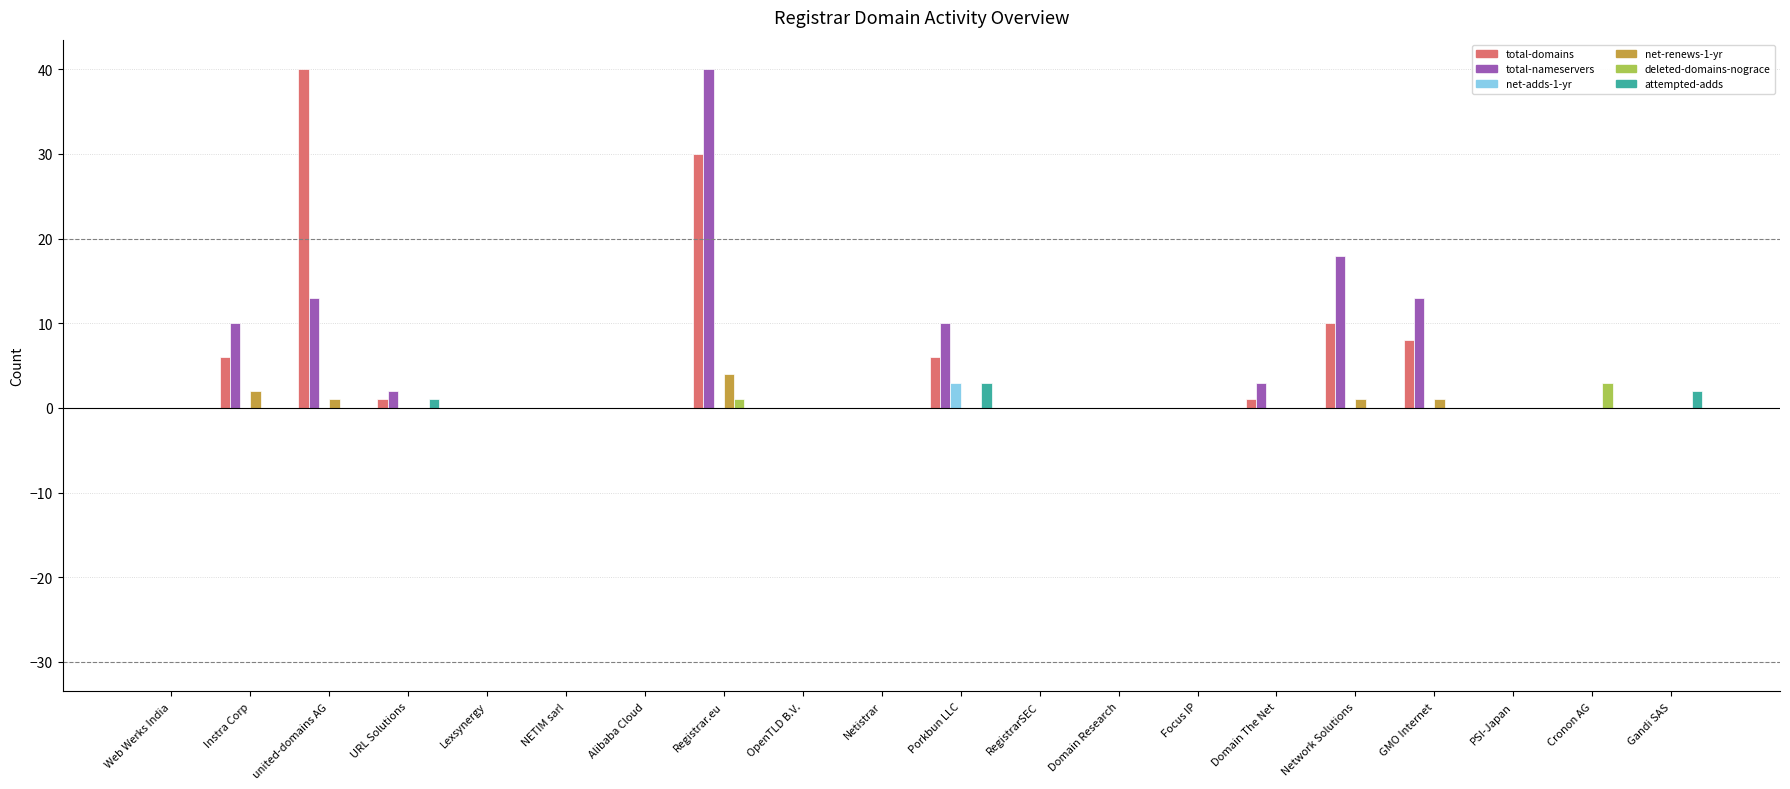

Reading left to right, extract all data points from this chart.

total-domains: Web Werks India=0	Instra Corp=6	united-domains AG=40	URL Solutions=1	Lexsynergy=0	NETIM sarl=0	Alibaba Cloud=0	Registrar.eu=30	OpenTLD B.V.=0	Netistrar=0	Porkbun LLC=6	RegistrarSEC=0	Domain Research=0	Focus IP=0	Domain The Net=1	Network Solutions=10	GMO Internet=8	PSI-Japan=0	Cronon AG=0	Gandi SAS=0
total-nameservers: Web Werks India=0	Instra Corp=10	united-domains AG=13	URL Solutions=2	Lexsynergy=0	NETIM sarl=0	Alibaba Cloud=0	Registrar.eu=40	OpenTLD B.V.=0	Netistrar=0	Porkbun LLC=10	RegistrarSEC=0	Domain Research=0	Focus IP=0	Domain The Net=3	Network Solutions=18	GMO Internet=13	PSI-Japan=0	Cronon AG=0	Gandi SAS=0
net-adds-1-yr: Web Werks India=0	Instra Corp=0	united-domains AG=0	URL Solutions=0	Lexsynergy=0	NETIM sarl=0	Alibaba Cloud=0	Registrar.eu=0	OpenTLD B.V.=0	Netistrar=0	Porkbun LLC=3	RegistrarSEC=0	Domain Research=0	Focus IP=0	Domain The Net=0	Network Solutions=0	GMO Internet=0	PSI-Japan=0	Cronon AG=0	Gandi SAS=0
net-renews-1-yr: Web Werks India=0	Instra Corp=2	united-domains AG=1	URL Solutions=0	Lexsynergy=0	NETIM sarl=0	Alibaba Cloud=0	Registrar.eu=4	OpenTLD B.V.=0	Netistrar=0	Porkbun LLC=0	RegistrarSEC=0	Domain Research=0	Focus IP=0	Domain The Net=0	Network Solutions=1	GMO Internet=1	PSI-Japan=0	Cronon AG=0	Gandi SAS=0
deleted-domains-nograce: Web Werks India=0	Instra Corp=0	united-domains AG=0	URL Solutions=0	Lexsynergy=0	NETIM sarl=0	Alibaba Cloud=0	Registrar.eu=1	OpenTLD B.V.=0	Netistrar=0	Porkbun LLC=0	RegistrarSEC=0	Domain Research=0	Focus IP=0	Domain The Net=0	Network Solutions=0	GMO Internet=0	PSI-Japan=0	Cronon AG=3	Gandi SAS=0
attempted-adds: Web Werks India=0	Instra Corp=0	united-domains AG=0	URL Solutions=1	Lexsynergy=0	NETIM sarl=0	Alibaba Cloud=0	Registrar.eu=0	OpenTLD B.V.=0	Netistrar=0	Porkbun LLC=3	RegistrarSEC=0	Domain Research=0	Focus IP=0	Domain The Net=0	Network Solutions=0	GMO Internet=0	PSI-Japan=0	Cronon AG=0	Gandi SAS=2